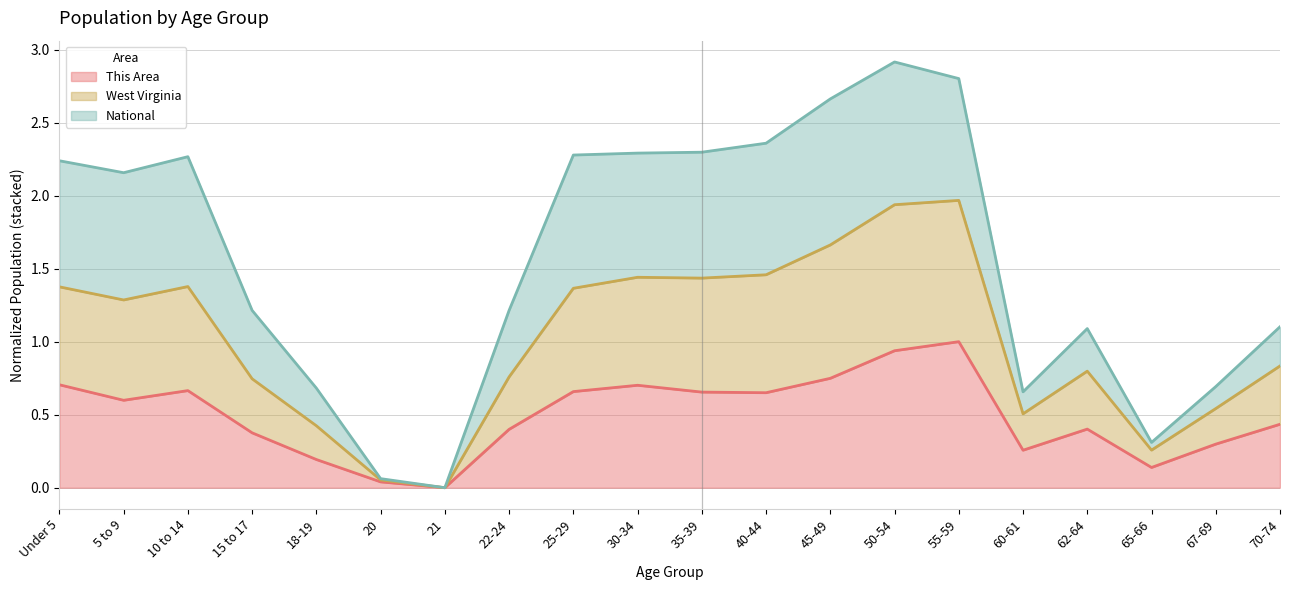

Is it true that This Area equals 0.4 at 22-24?

True